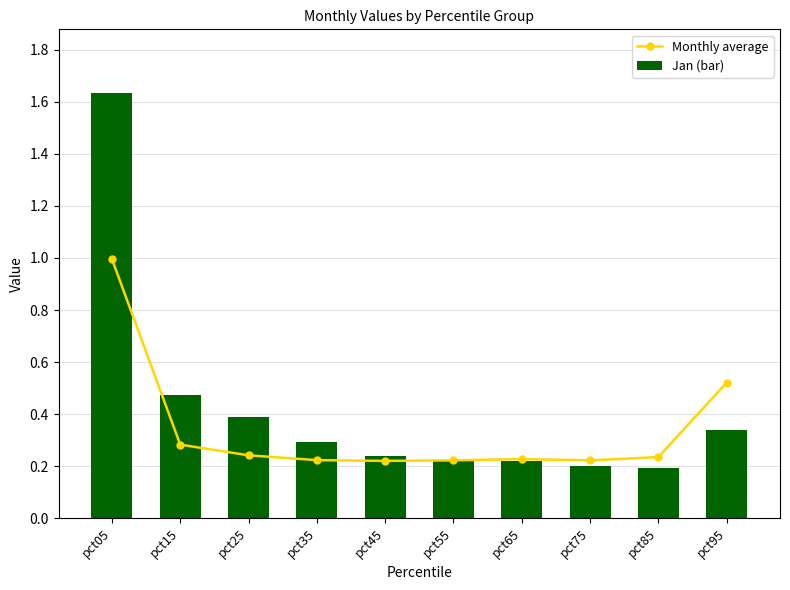

What is the sum of the Monthly average values at pct65 and pct05?

1.2